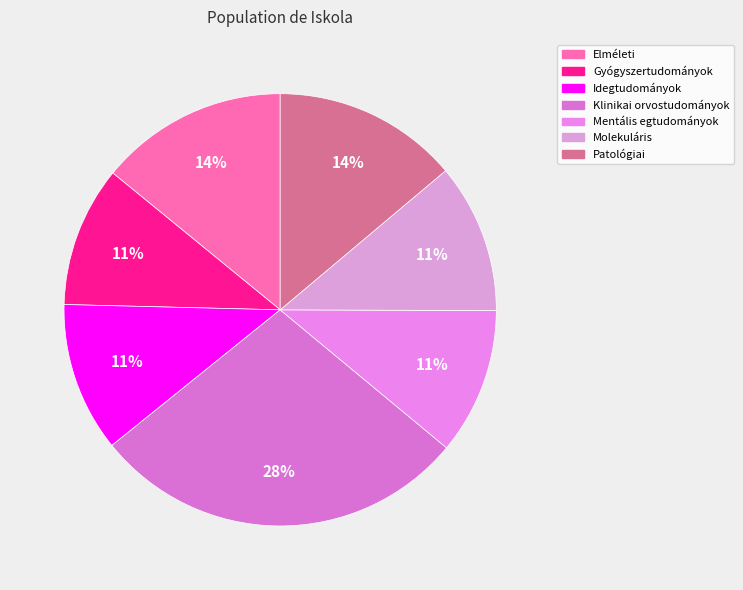

Which category has the smallest portion of the pie?

Gyógyszertudományok